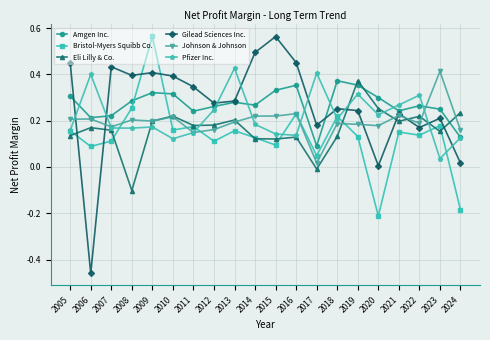

Which label corresponds to the smallest value in the chart?

2006